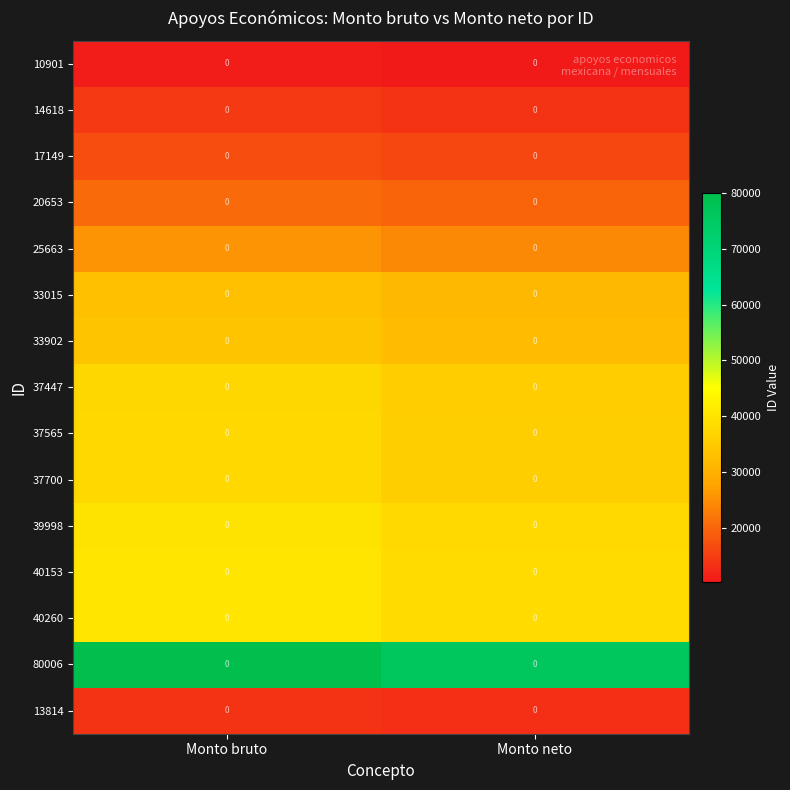

Reading left to right, transcribe all the data shown in this chart.

10901: Monto bruto=0.0	Monto neto=0.0
14618: Monto bruto=0.0	Monto neto=0.0
17149: Monto bruto=0.0	Monto neto=0.0
20653: Monto bruto=0.0	Monto neto=0.0
25663: Monto bruto=0.0	Monto neto=0.0
33015: Monto bruto=0.0	Monto neto=0.0
33902: Monto bruto=0.0	Monto neto=0.0
37447: Monto bruto=0.0	Monto neto=0.0
37565: Monto bruto=0.0	Monto neto=0.0
37700: Monto bruto=0.0	Monto neto=0.0
39998: Monto bruto=0.0	Monto neto=0.0
40153: Monto bruto=0.0	Monto neto=0.0
40260: Monto bruto=0.0	Monto neto=0.0
80006: Monto bruto=0.0	Monto neto=0.0
13814: Monto bruto=0.0	Monto neto=0.0